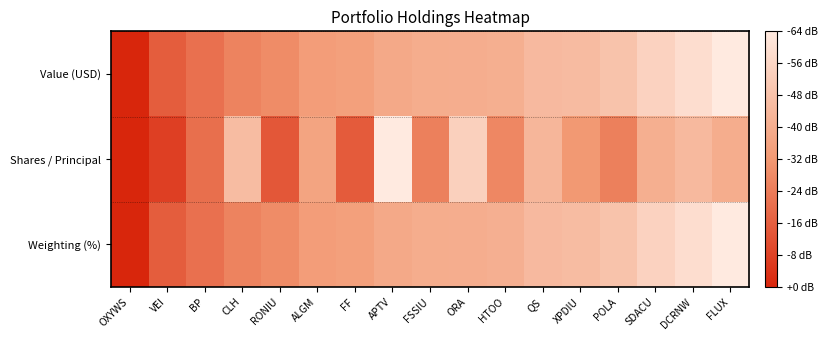

At which category is the sum across all series the highest?

OXYWS